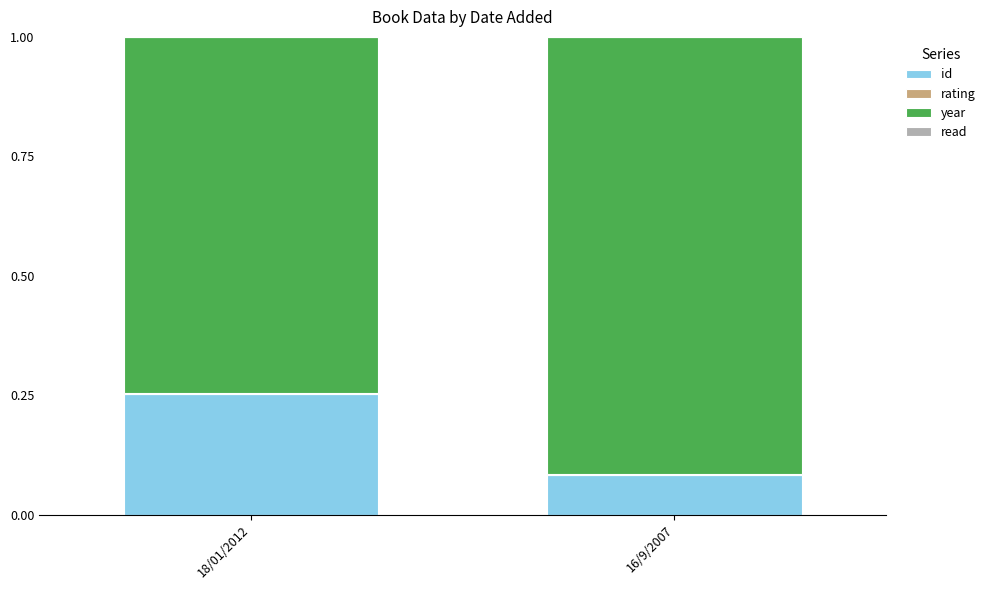

The id series shows 0.1 at 18/01/2012. True or false?

False